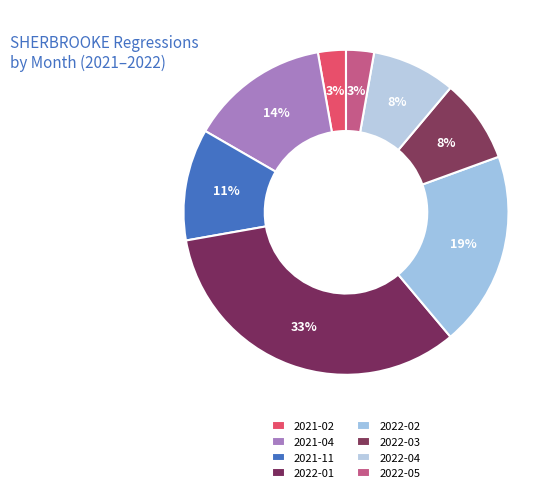

How many segments does this pie chart have?

8